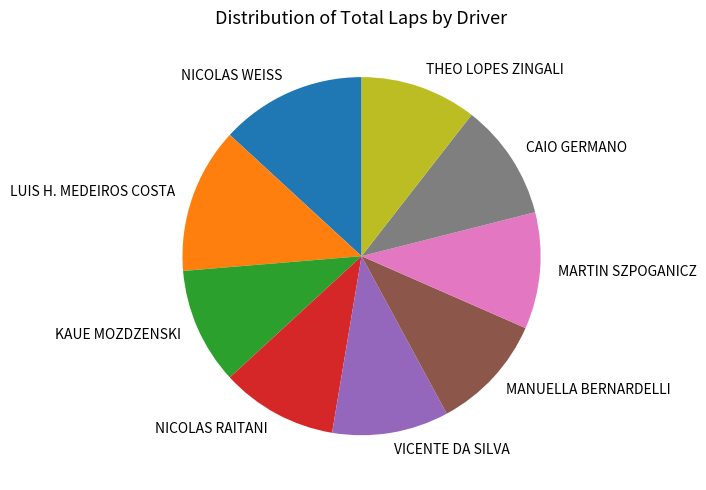

Approximately how many times larger is the value at MARTIN SZPOGANICZ compared to NICOLAS WEISS?

0.8